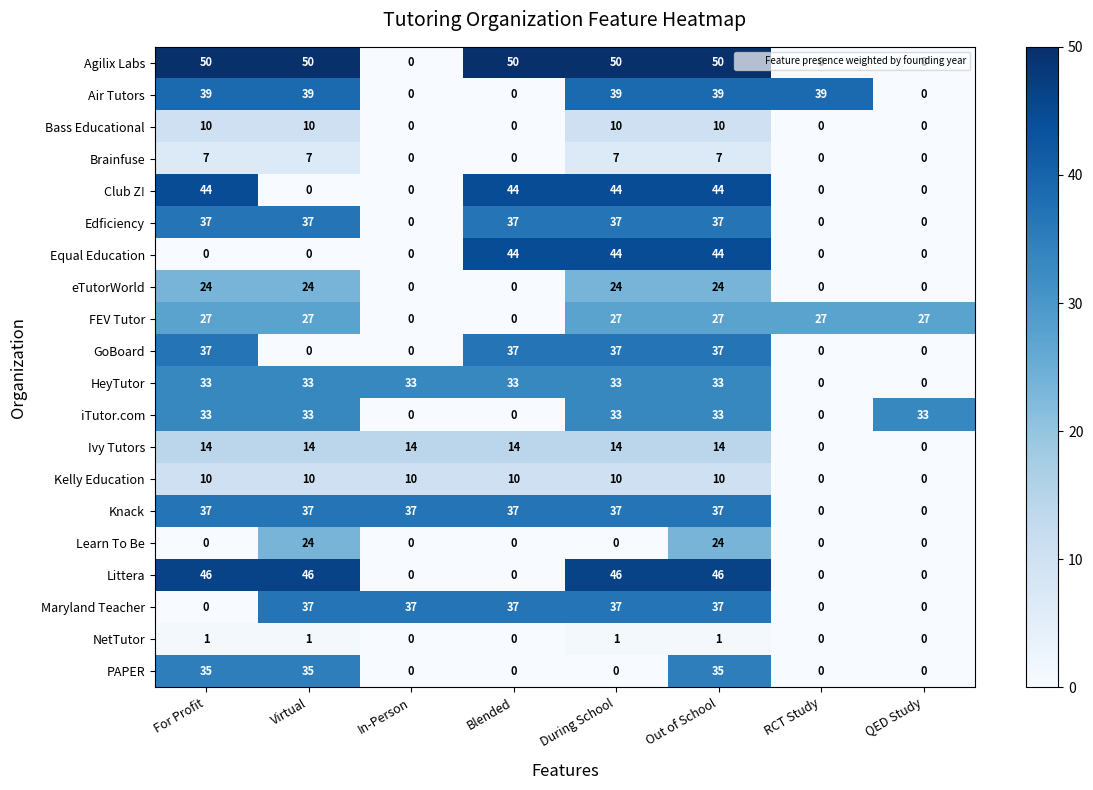

Which series has the largest range (max minus min)?

Agilix Labs